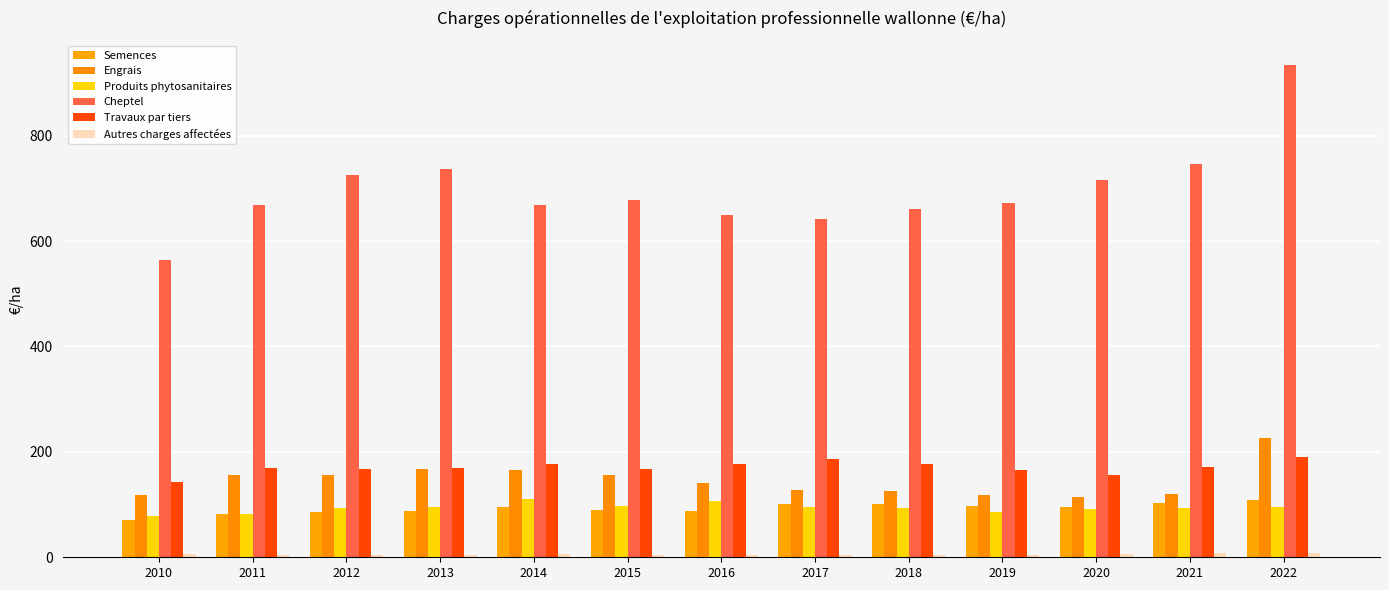

How many bars are there in each group?

6